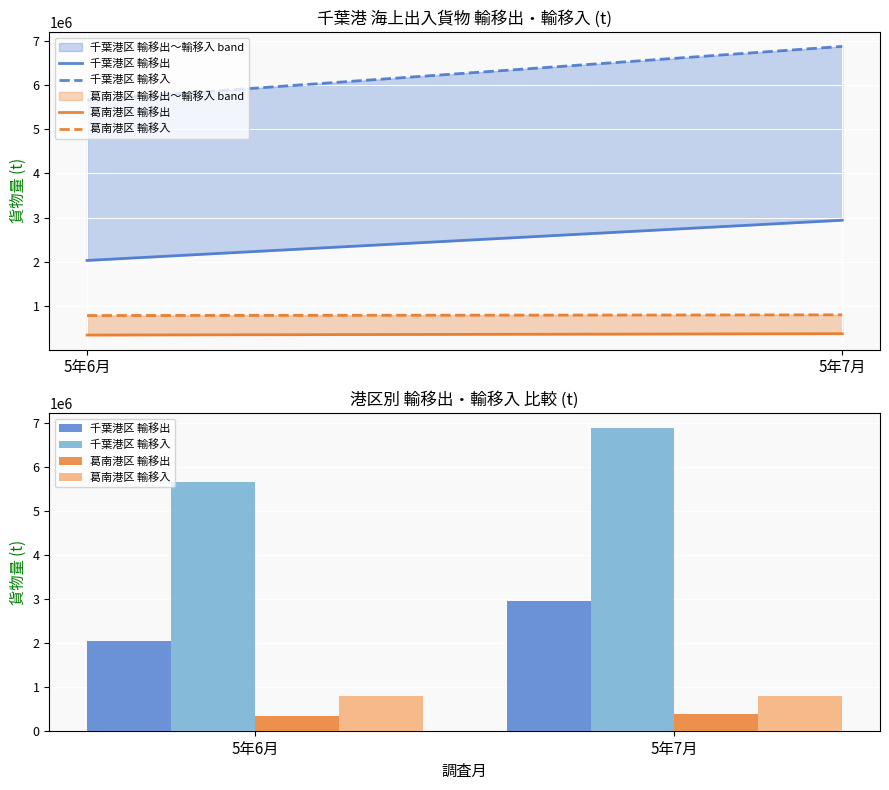

Is the value of 千葉港区 輸移入 at 5年7月 greater than the value of 千葉港区 輸移出 at 5年7月?

Yes